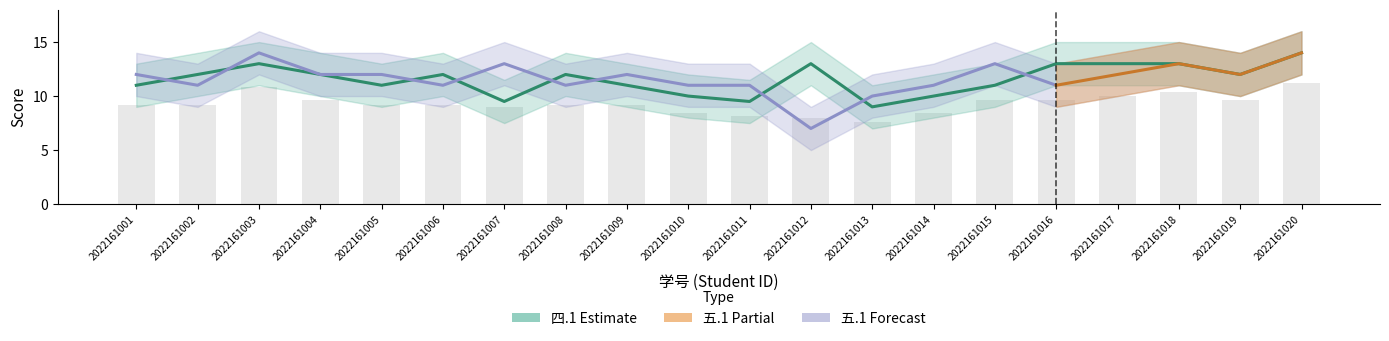

The value at 2022161018 is 13.0. True or false?

True